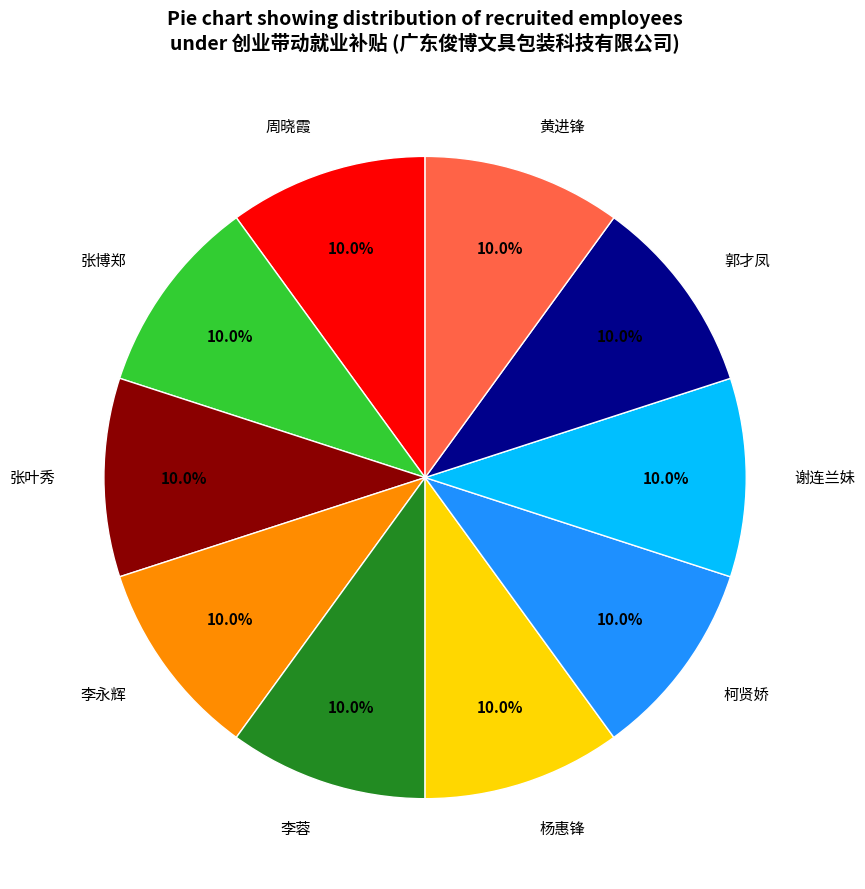

Does any single category account for the majority?

No